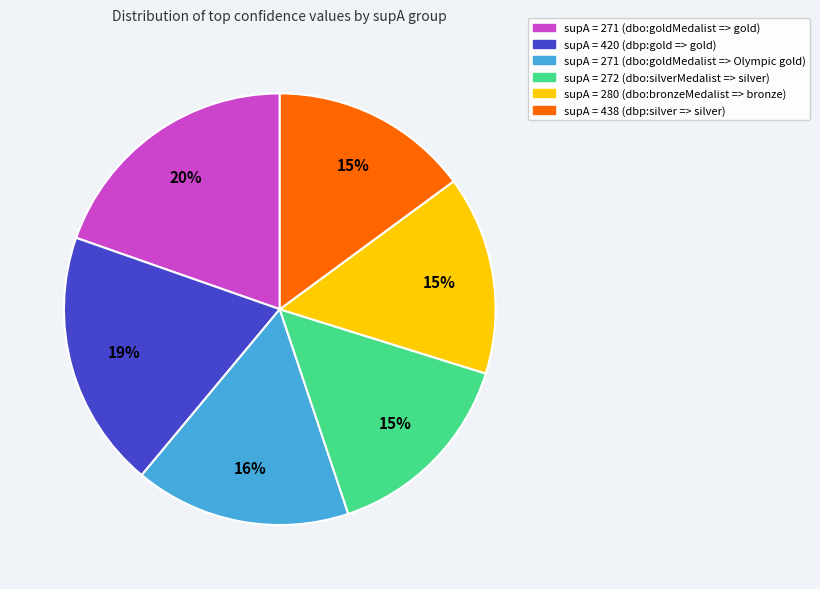

Which has a higher value, supA = 271 (dbo:goldMedalist => Olympic gold) or supA = 272 (dbo:silverMedalist => silver)?

supA = 271 (dbo:goldMedalist => Olympic gold)